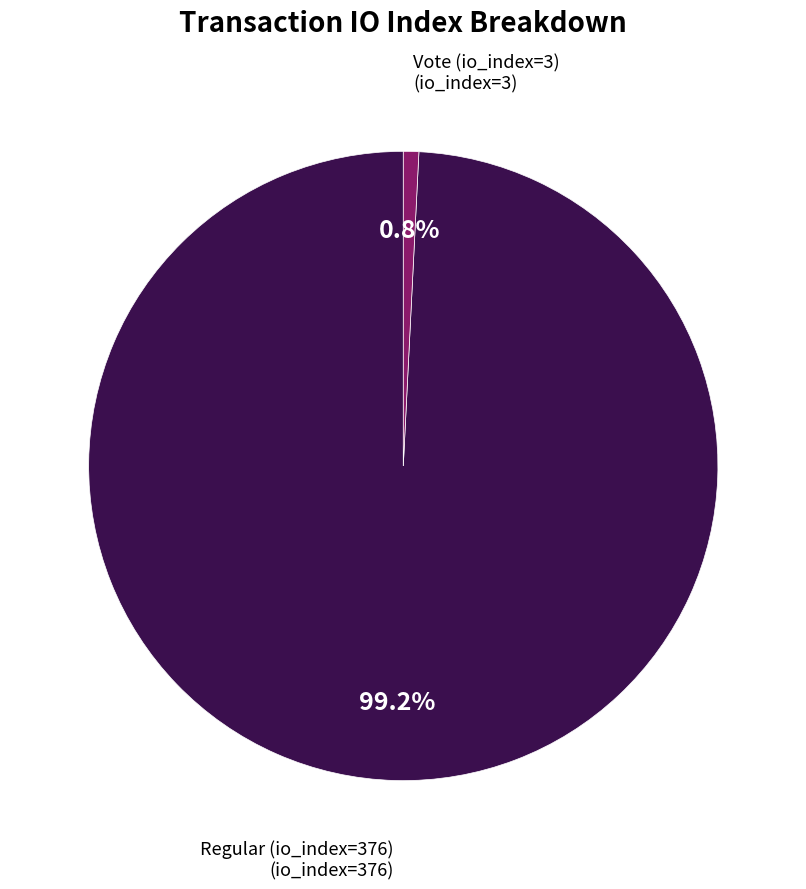

Count the number of slices in the pie.

2